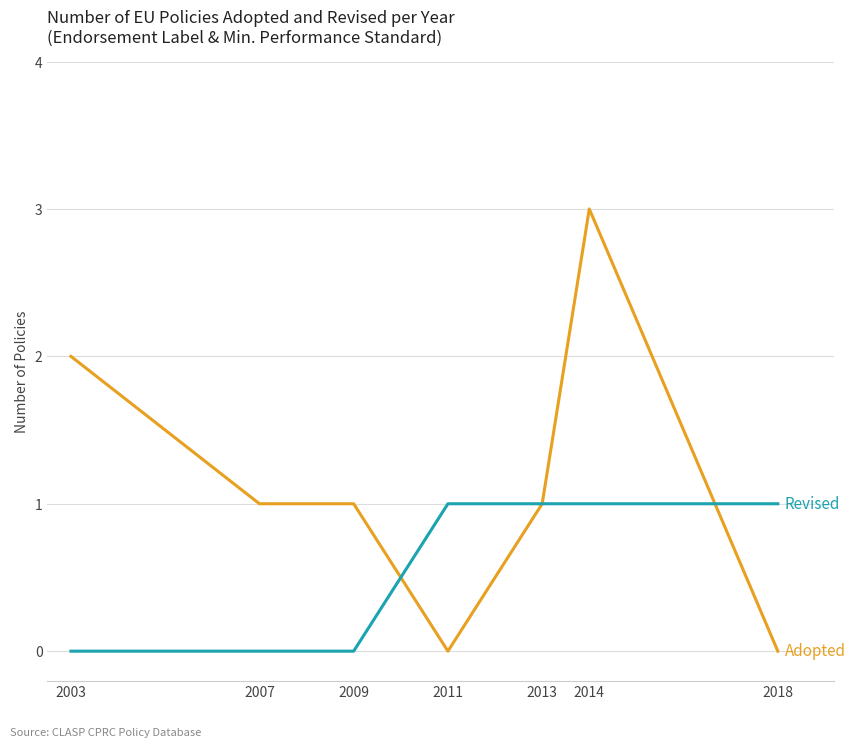

What is the maximum value shown in the chart?

3